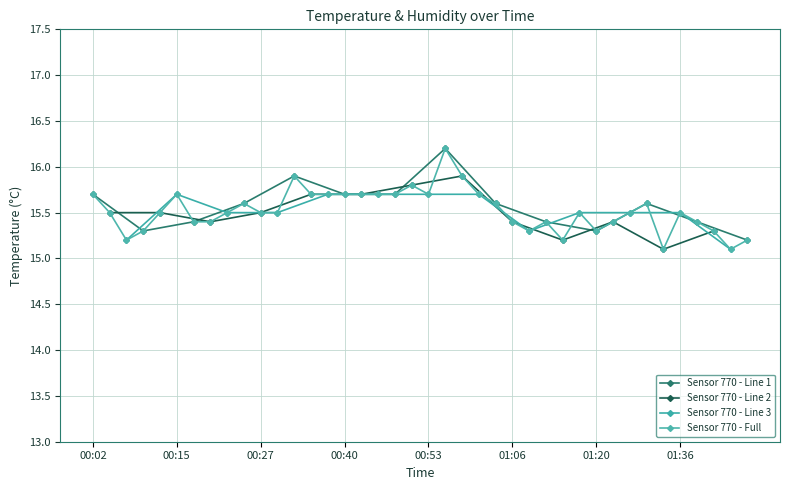

Which category has the highest value across all series?

00:55